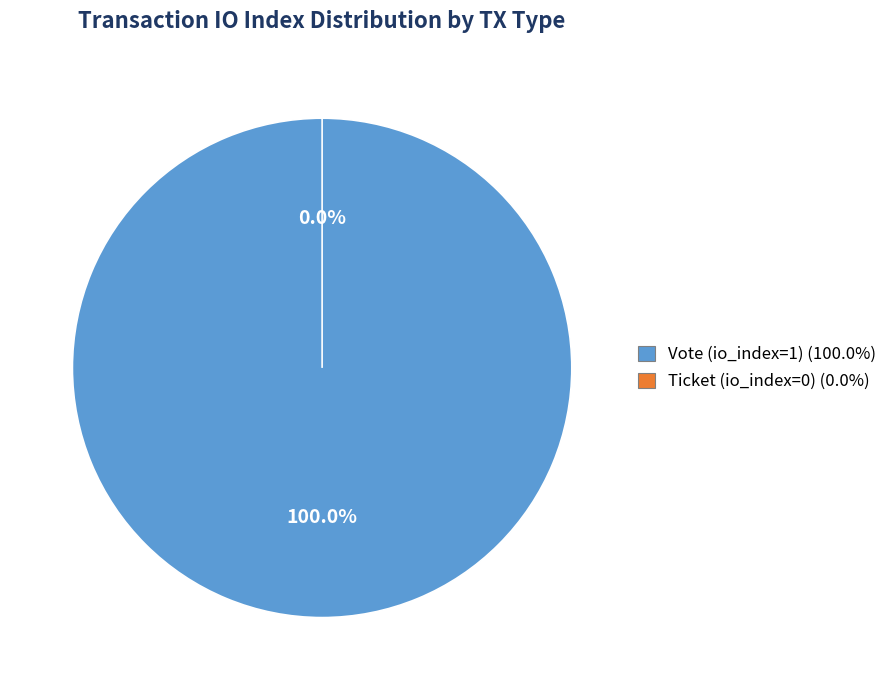

What percentage do Ticket (io_index=0) and Vote (io_index=1) together represent?

100.0%